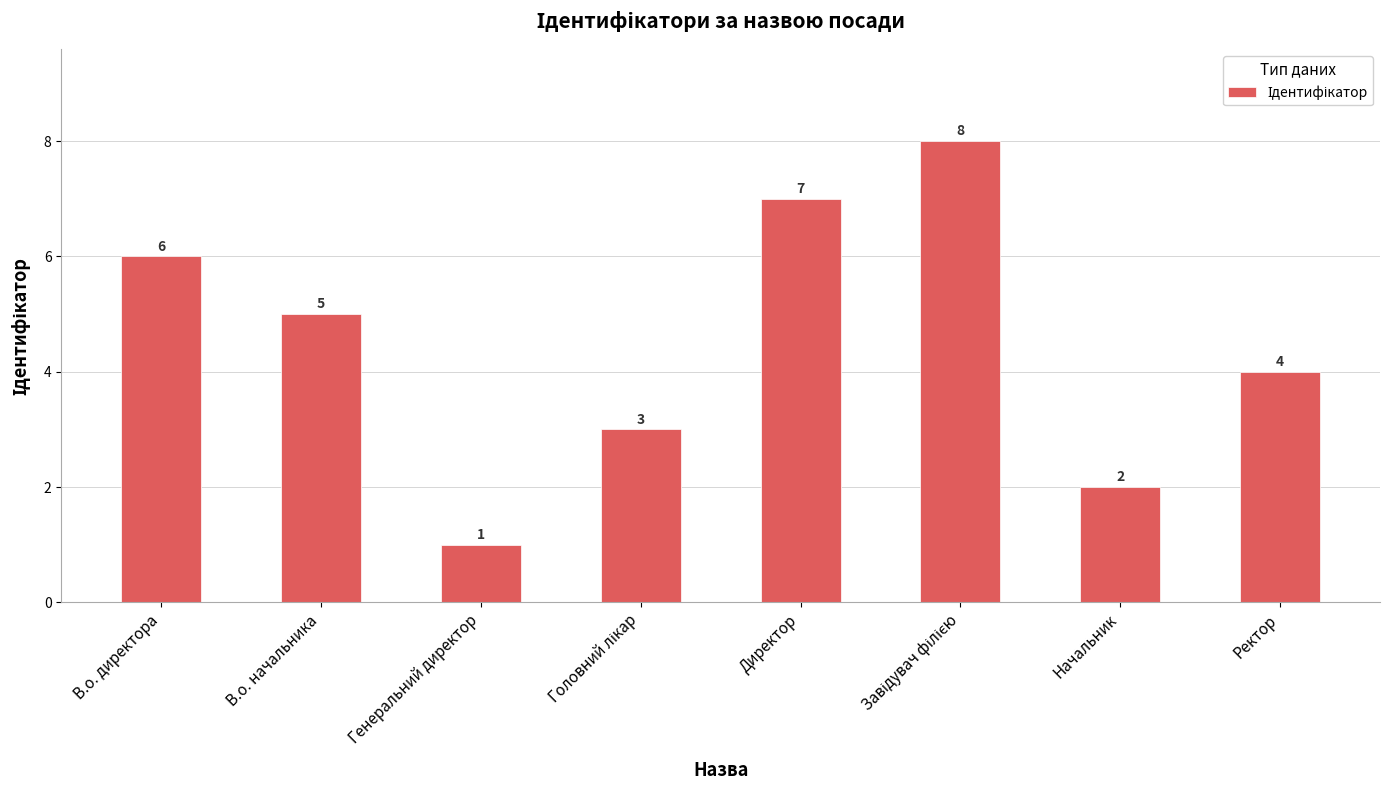

What is the smallest value displayed?

1